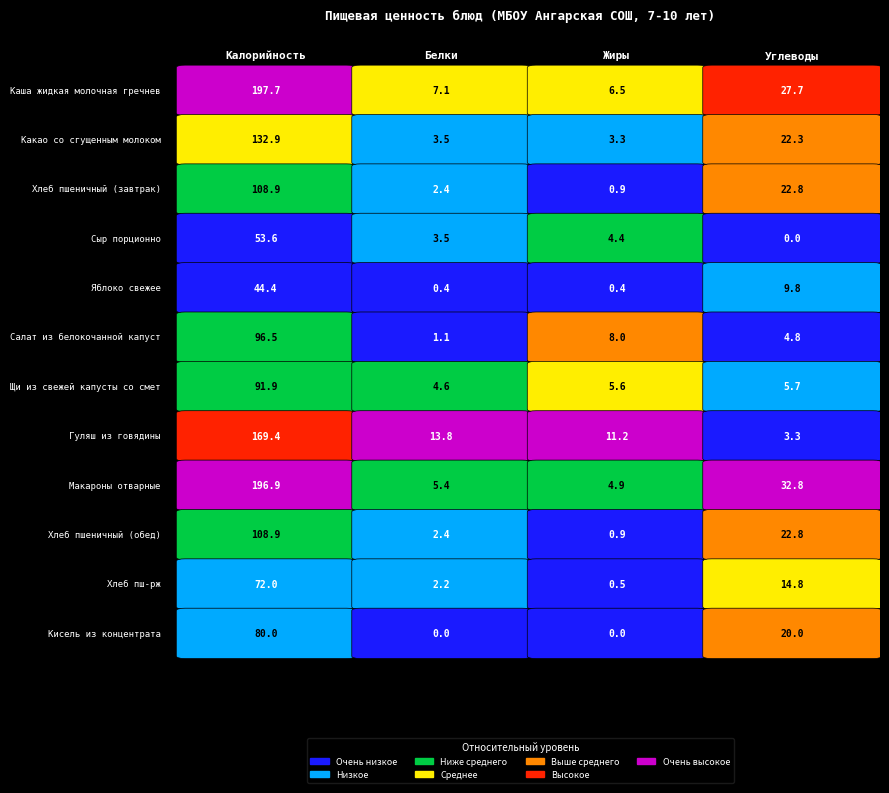

Where is Сыр порционно nearest to the value 26?

2